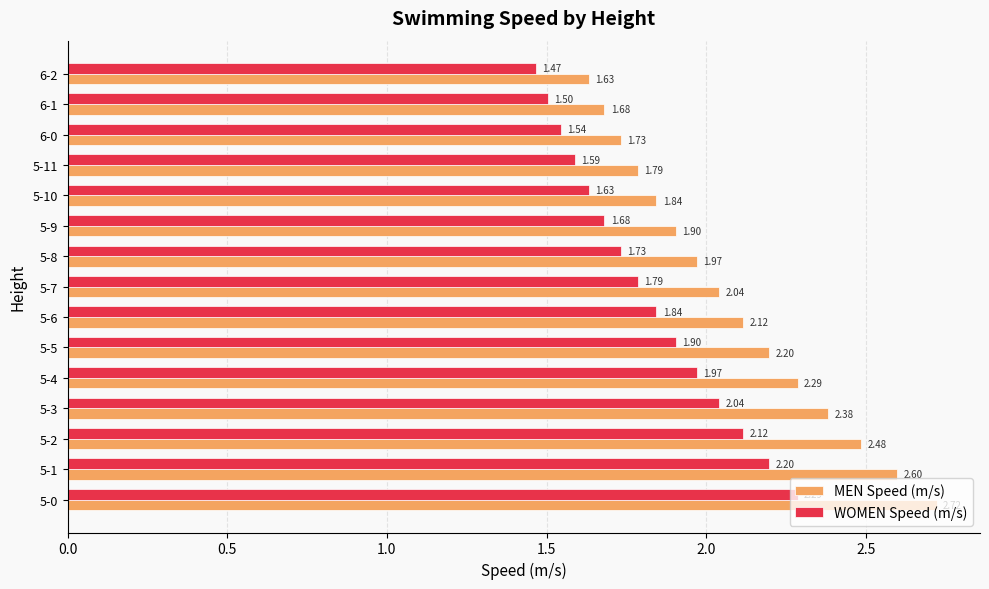

What is the spread (max minus min) of values at 5-4?

0.3